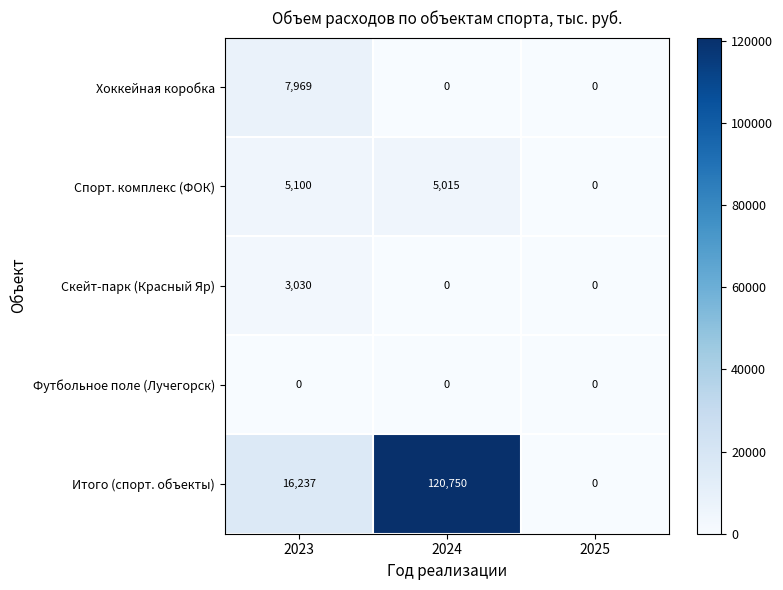

List the labels in order of Итого (спорт. объекты) value, largest first.

2024, 2023, 2025